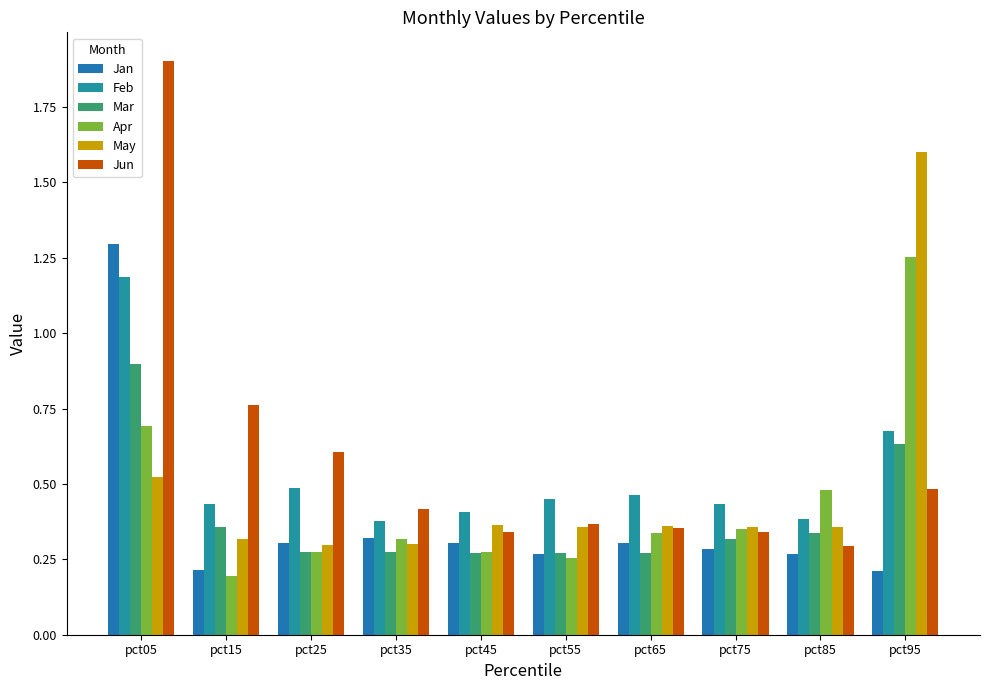

Which series changed the most between pct55 and pct75?

Apr